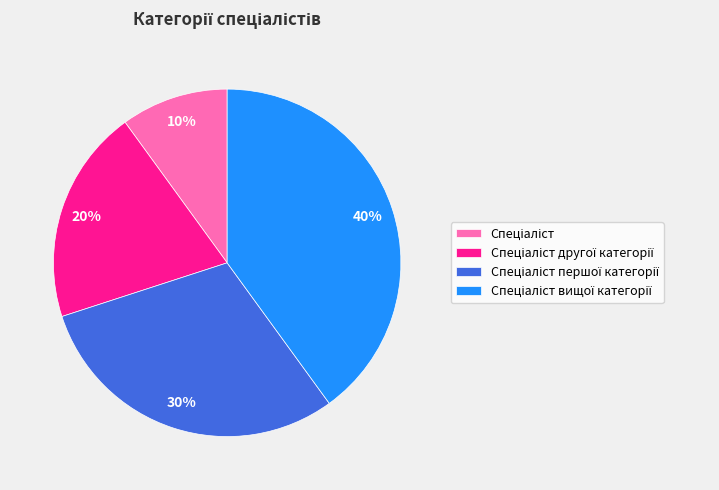

Does any single category account for the majority?

No